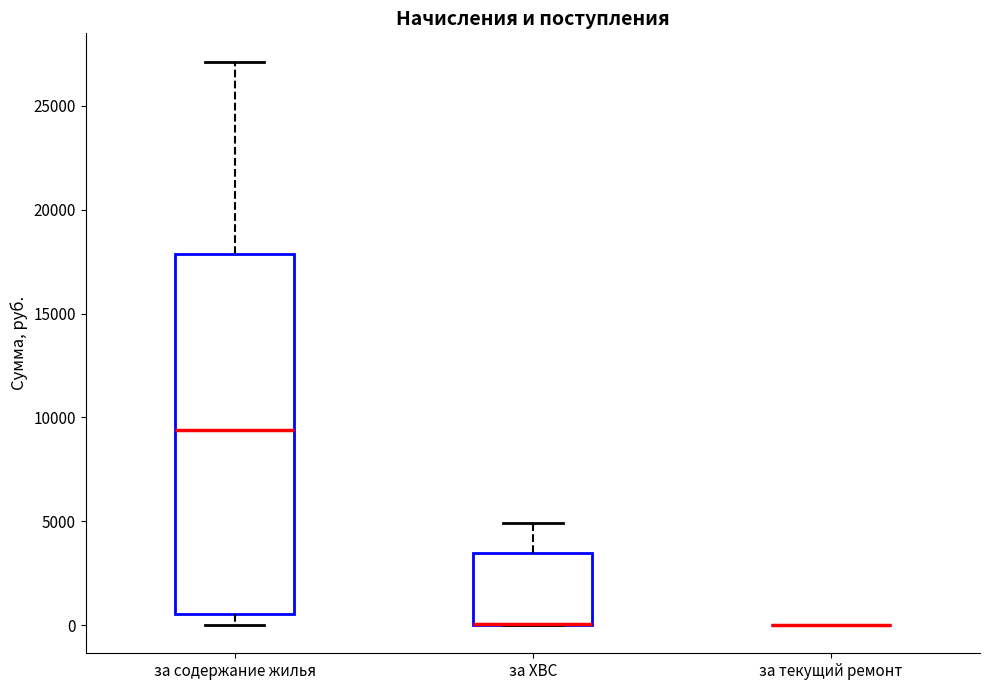

Reading left to right, transcribe this box plot: for each box, give where its median line is, the range the box spans, and where its two whiskers end, as read against the y-axis. The values are not printed on the chart, so give them approximately, as read against the axis.

за содержание жилья: median 9500, box 500 to 18000, whiskers 0 to 27000
за ХВС: median 0 (drawn on the box's lower edge), box 0 to 3500, whiskers 0 to 5000
за текущий ремонт: box collapsed to a line at 0, whiskers 0 to 0